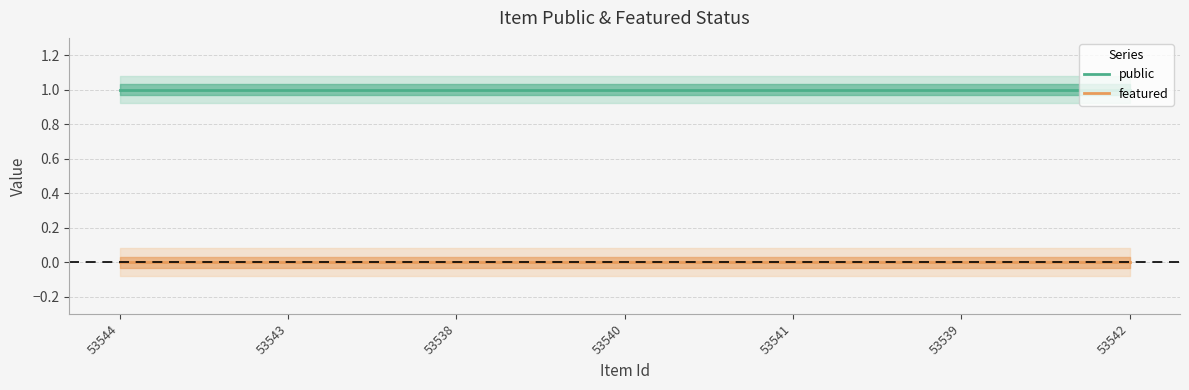

Which series has the widest spread of values?

public